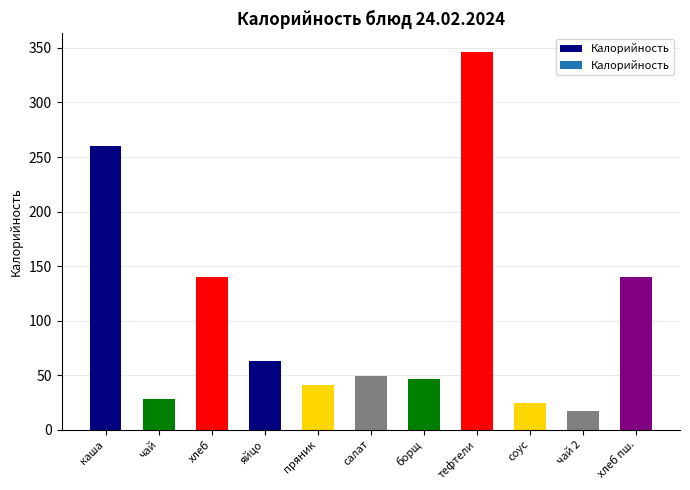

Rank the categories by value from highest to lowest.

тефтели, каша, хлеб, хлеб пш., яйцо, салат, борщ, пряник, чай, соус, чай 2